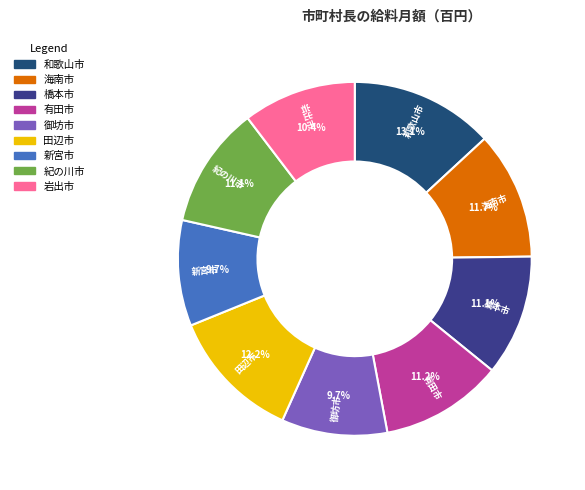

What percentage is the 橋本市 slice, to the nearest percent?

11%